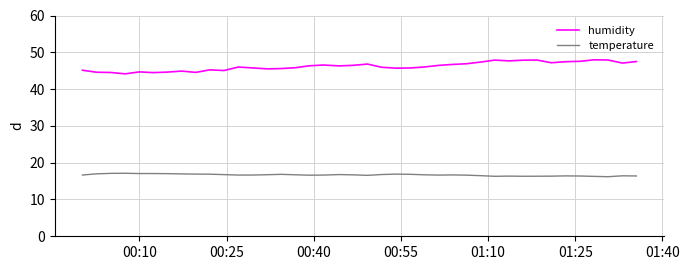

Which series has the largest range (max minus min)?

humidity